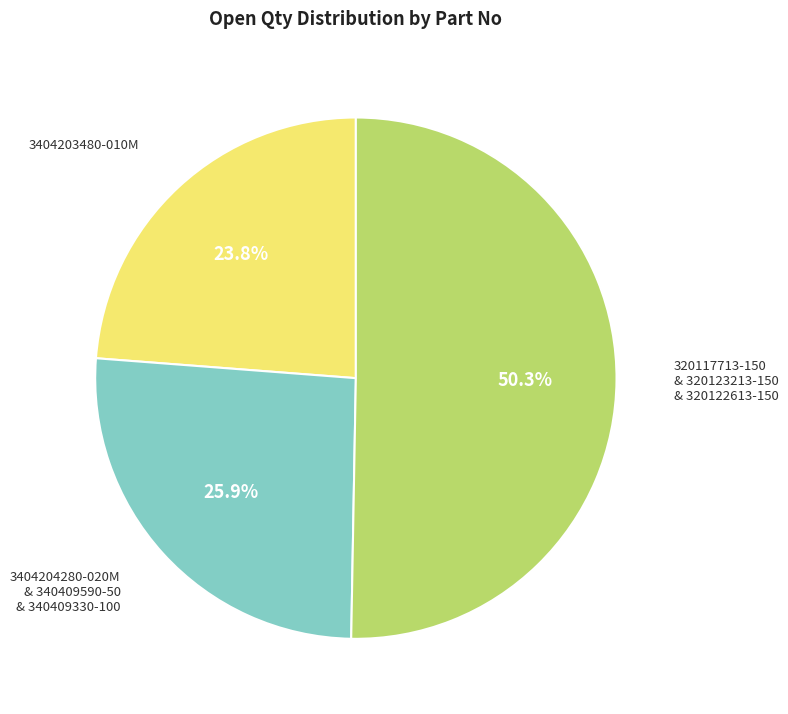

Which category has the smallest portion of the pie?

3404203480-010M